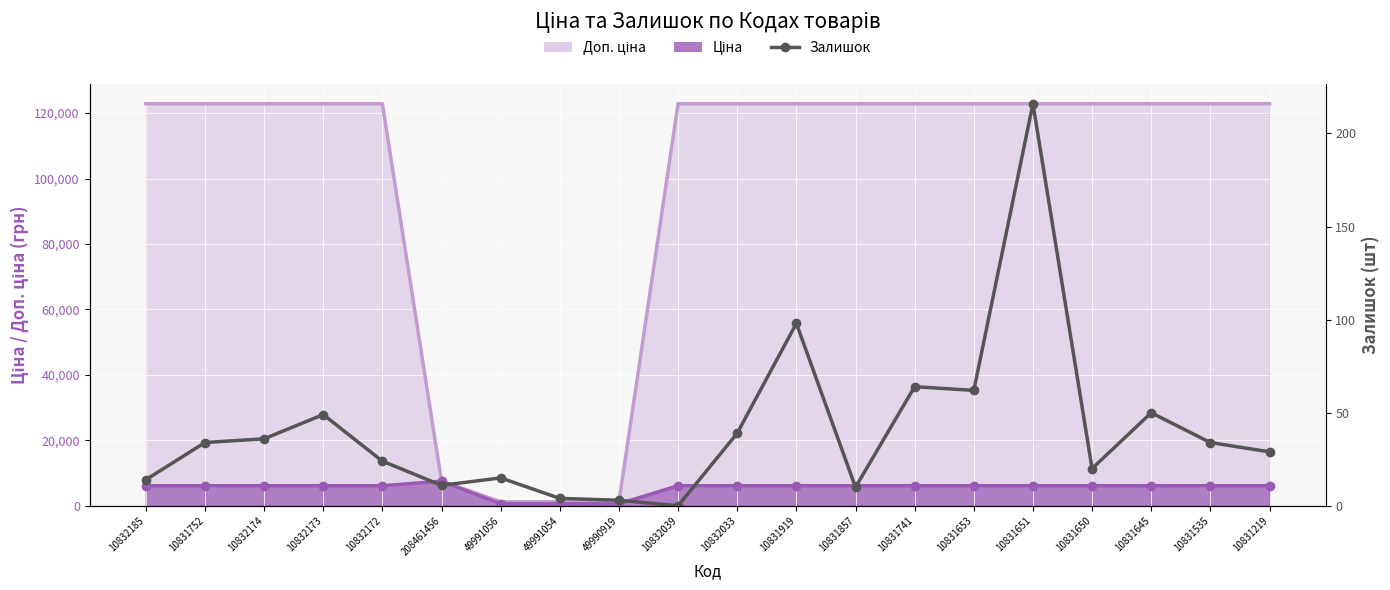

List the labels in order of value, largest first.

10831651, 10831919, 10831741, 10831653, 10831645, 10832173, 10832033, 10832174, 10831752, 10831535, 10831219, 10832172, 10831650, 49991056, 10832185, 208461456, 10831857, 49991054, 49990919, 10832039